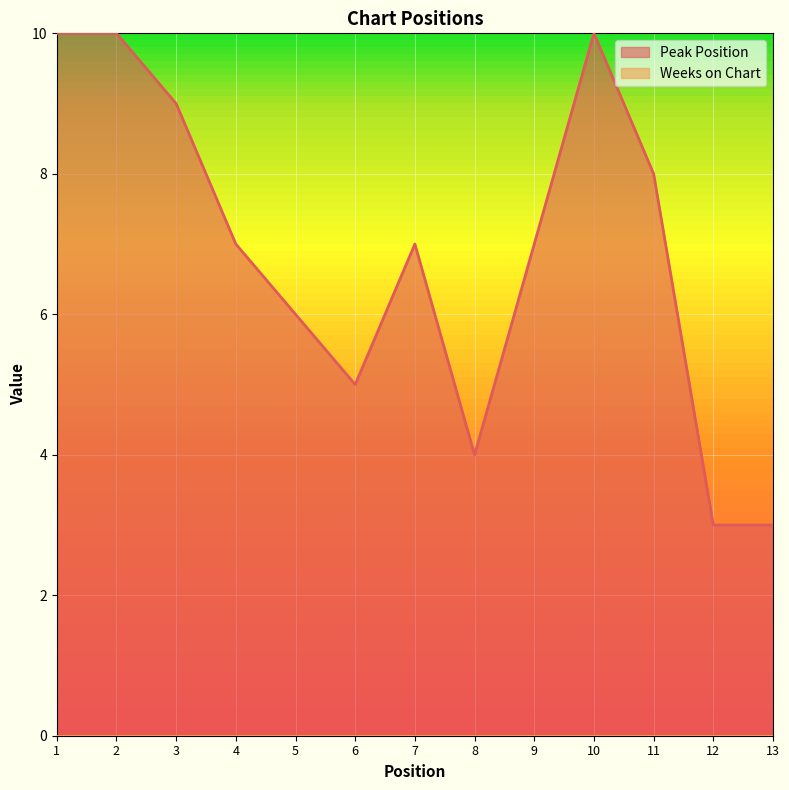

Does the chart display data point markers on the line(s)?

No